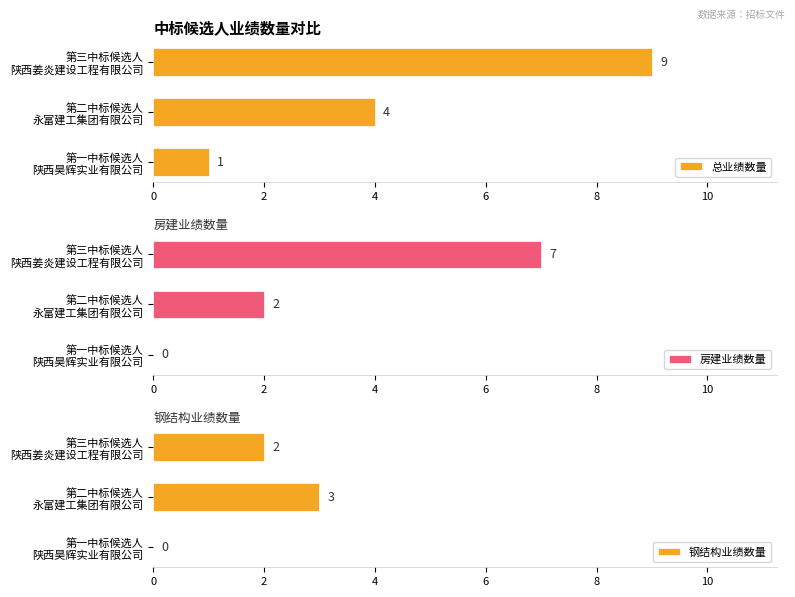

Which series has the largest total across all categories?

总业绩数量